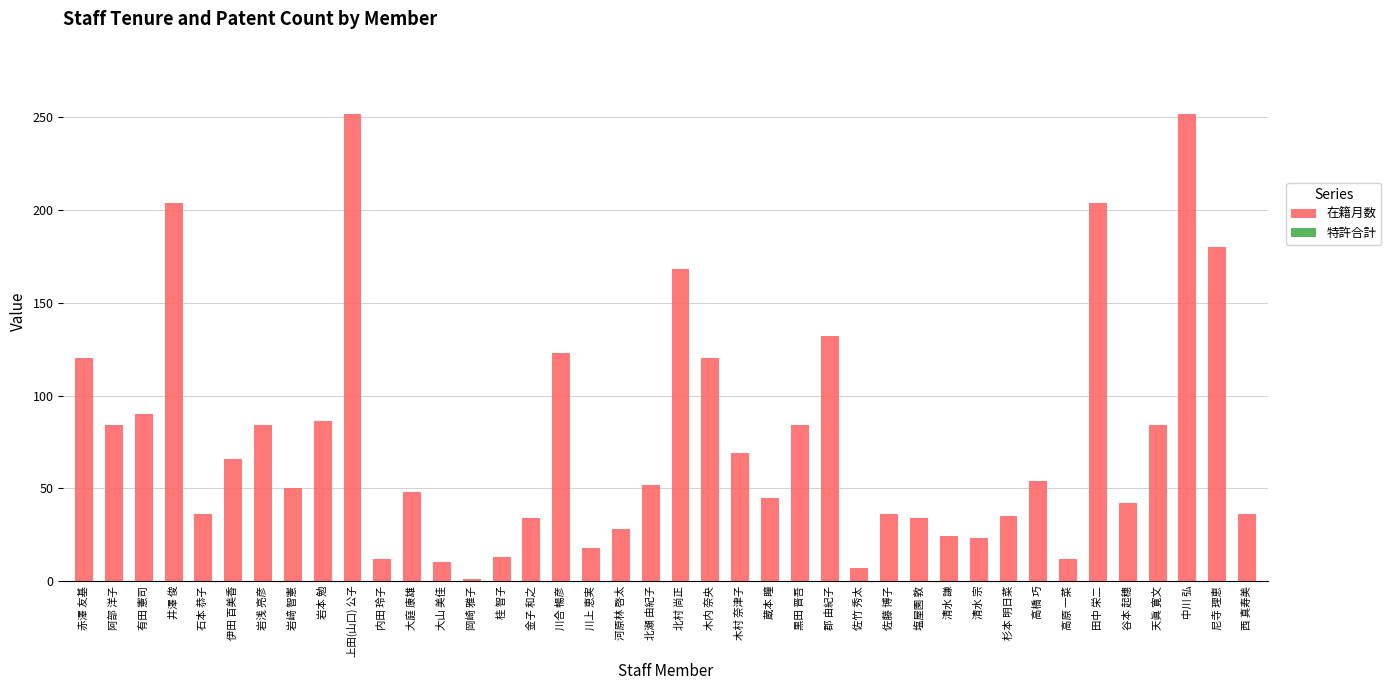

What is the label of the 7th bar from the right?

高原 一菜